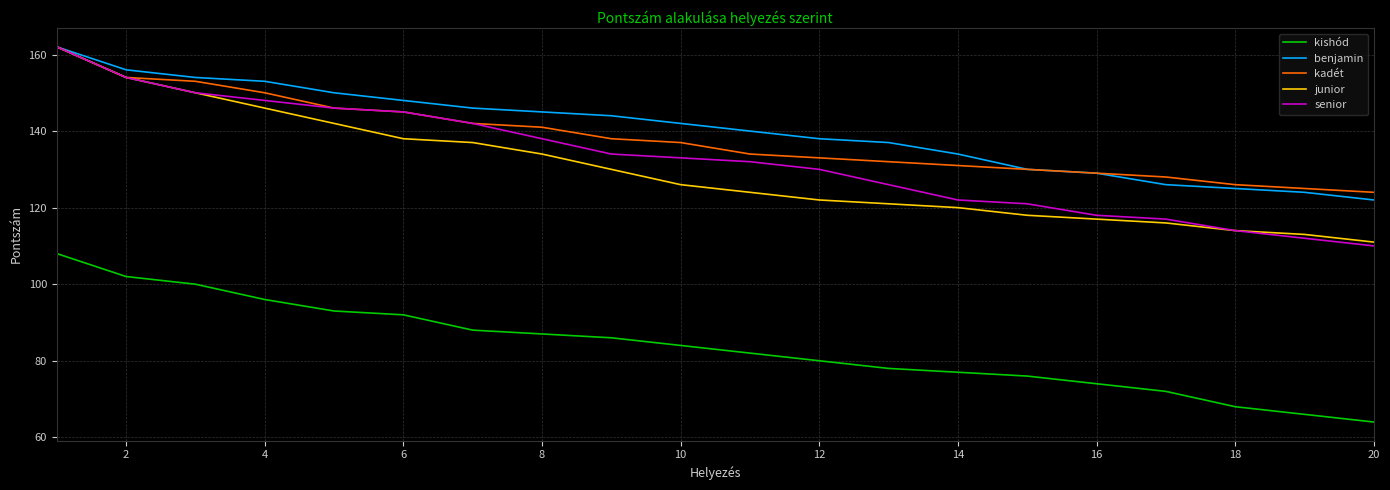

What is the maximum value shown in the chart?

162